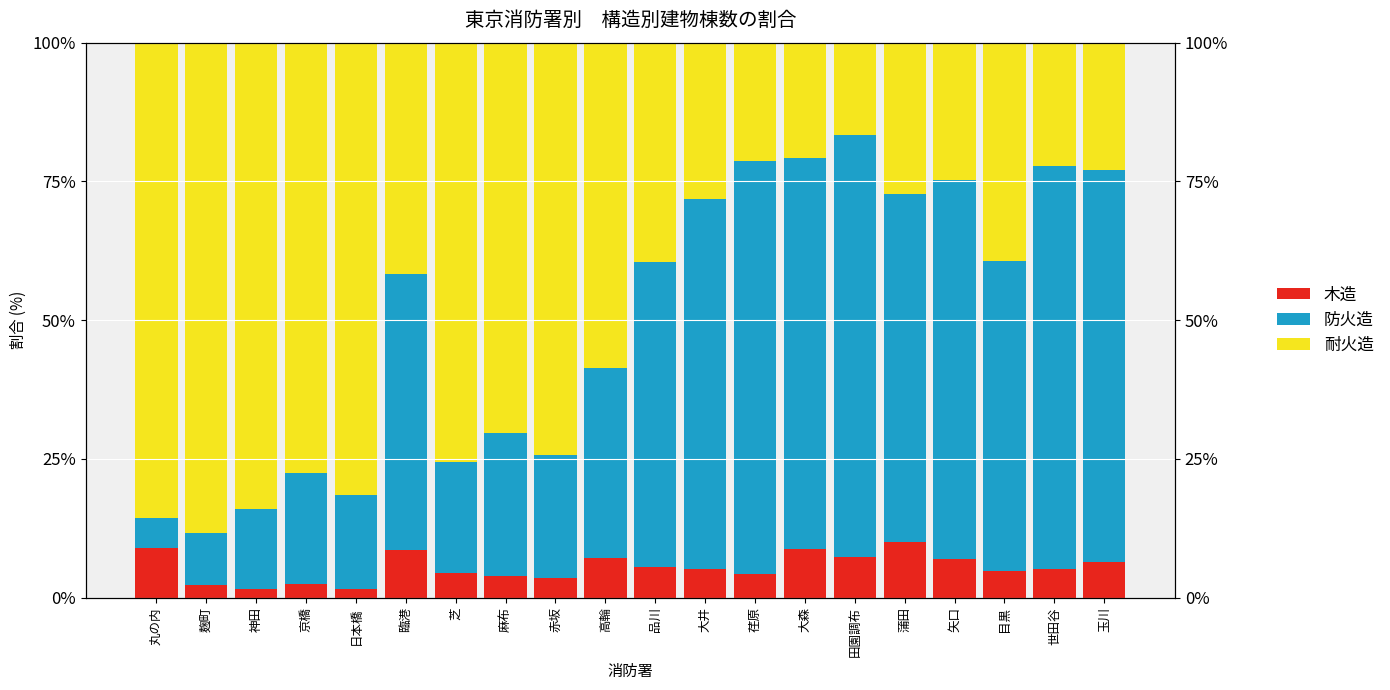

At which label does 木造 reach its peak?

蒲田